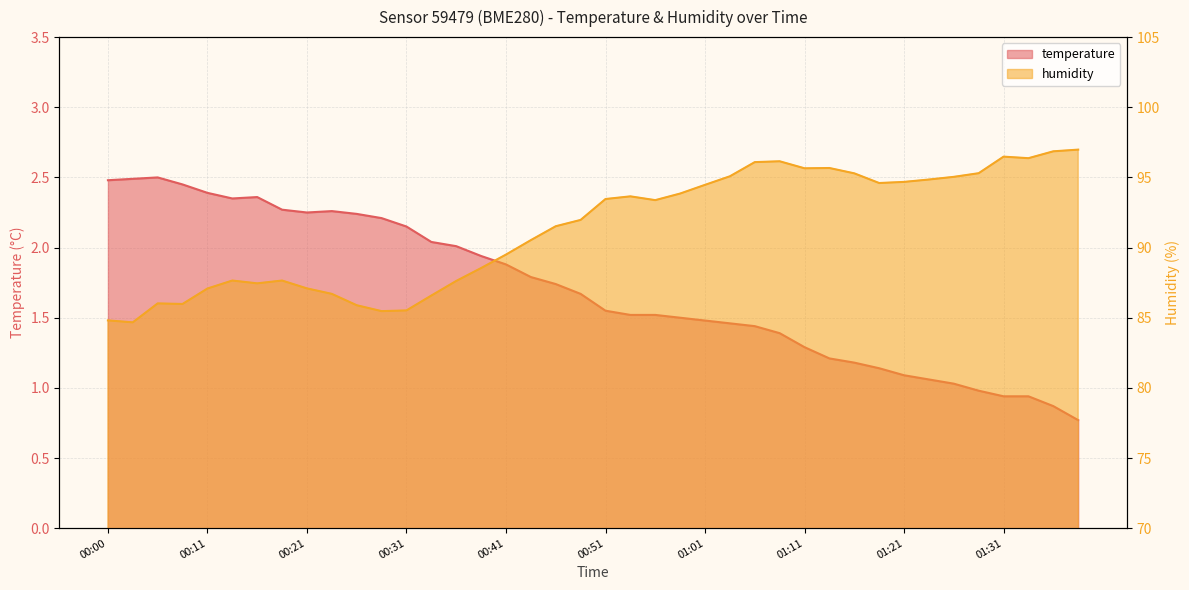

At which category is the sum across all series the highest?

01:39